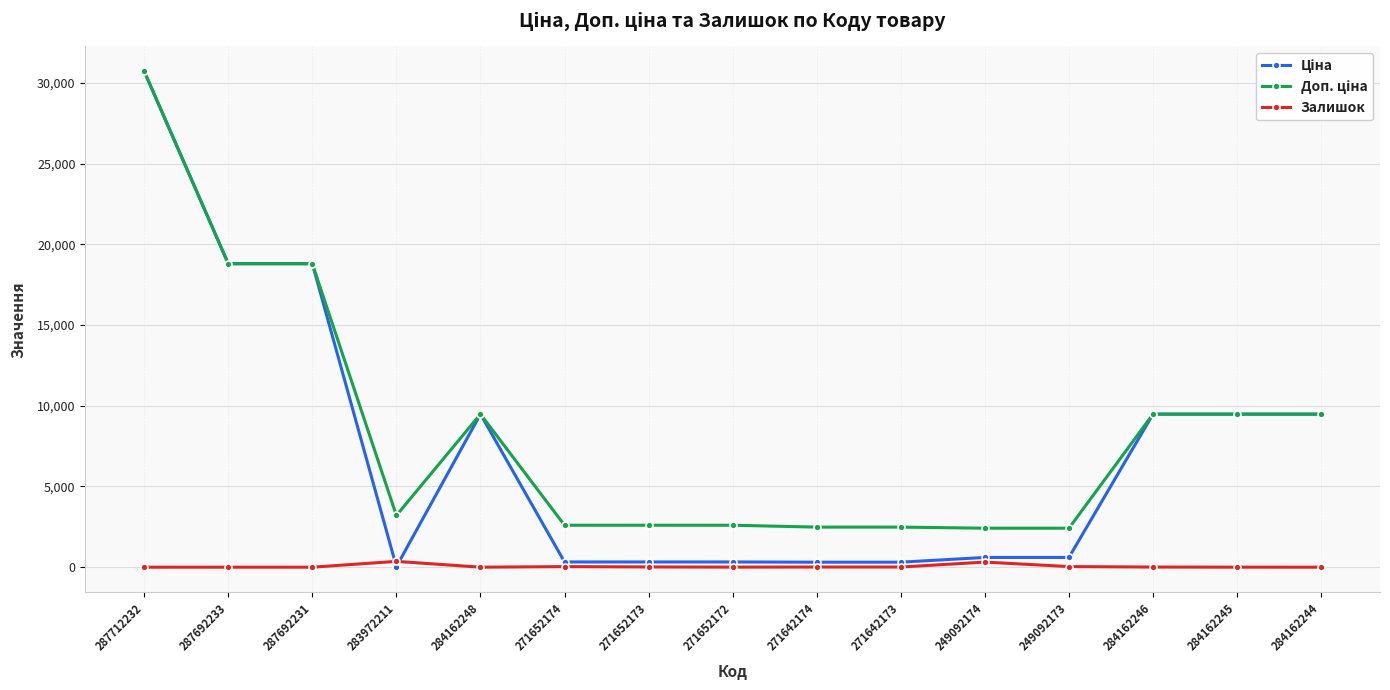

Is it true that Залишок equals 15.0 at 271652173?

True